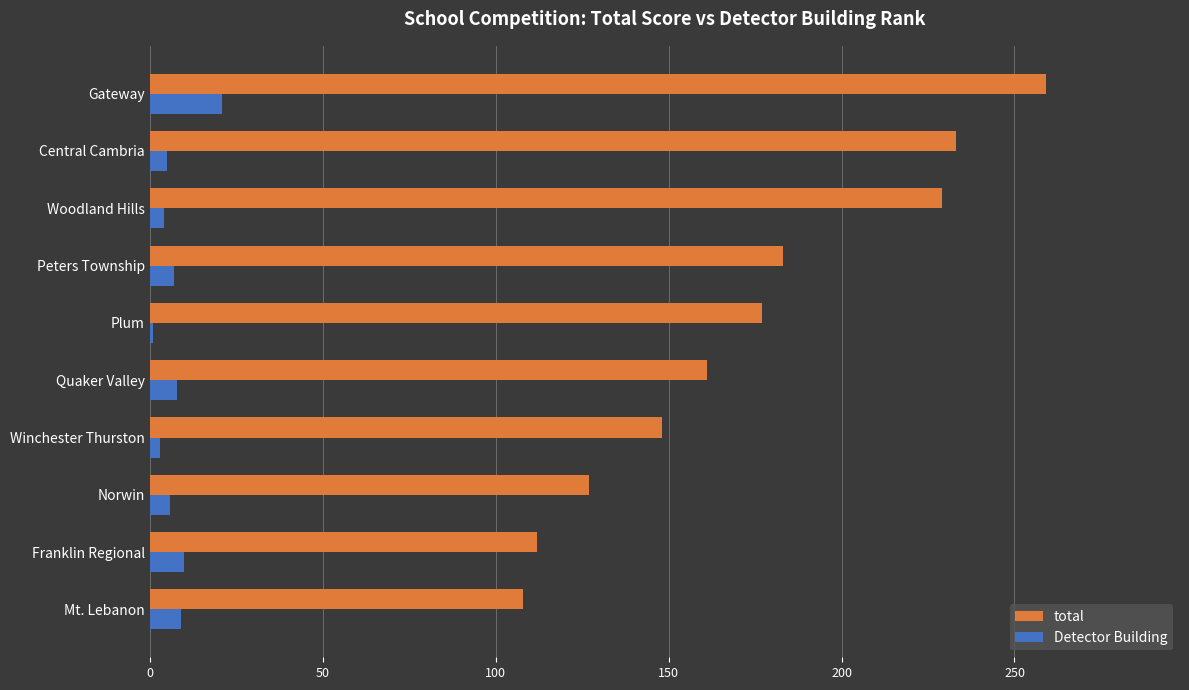

True or false: Detector Building has a value of 8 at Quaker Valley.

True